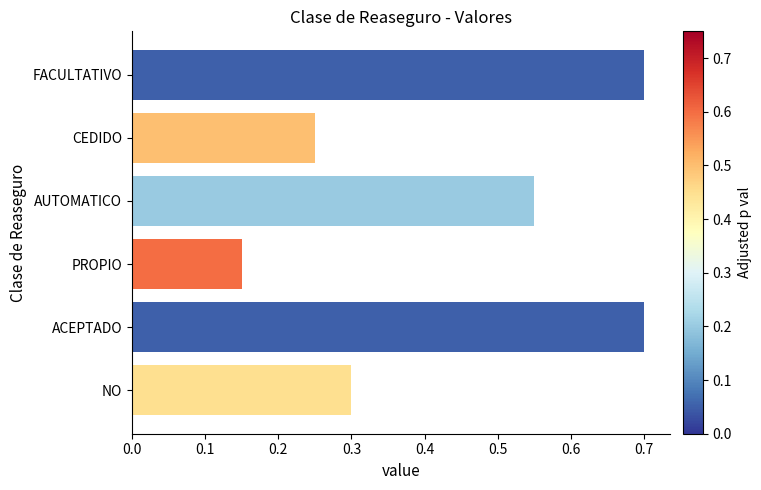

At which category does the chart reach its minimum across all series?

PROPIO